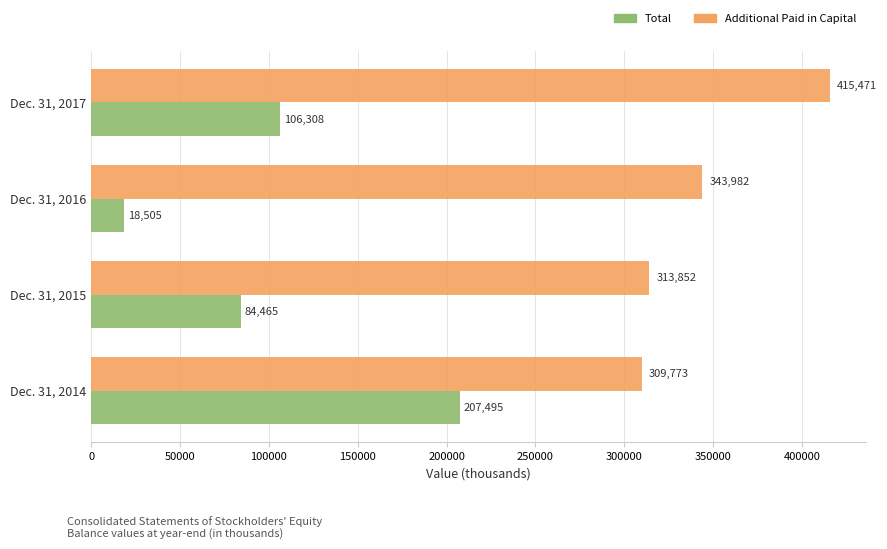

At which category is the sum across all series the highest?

Dec. 31, 2017